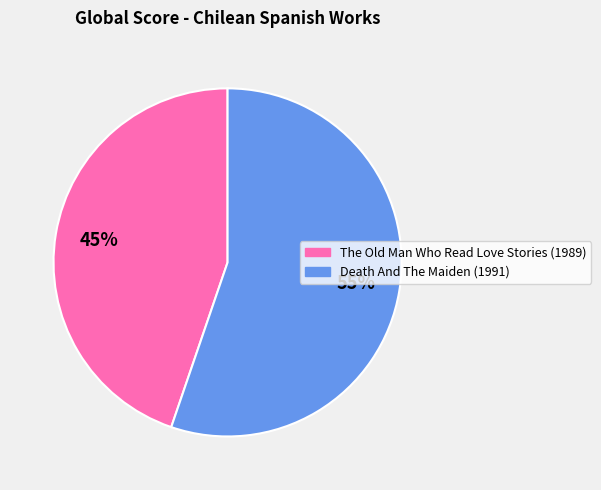

Between The Old Man Who Read Love Stories and Death And The Maiden, which is larger?

Death And The Maiden